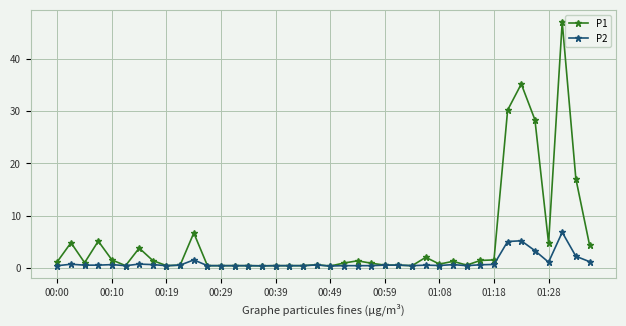

Which series has the widest spread of values?

P1